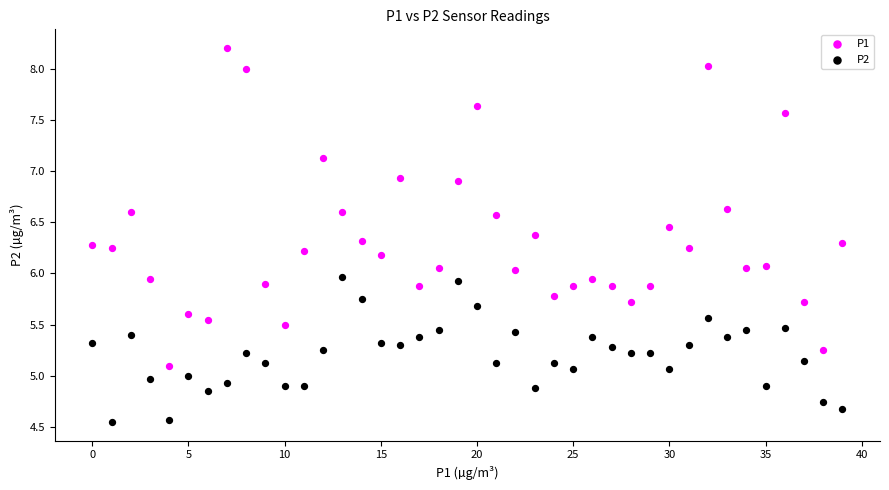

Which series has the widest spread of Y values?

P1